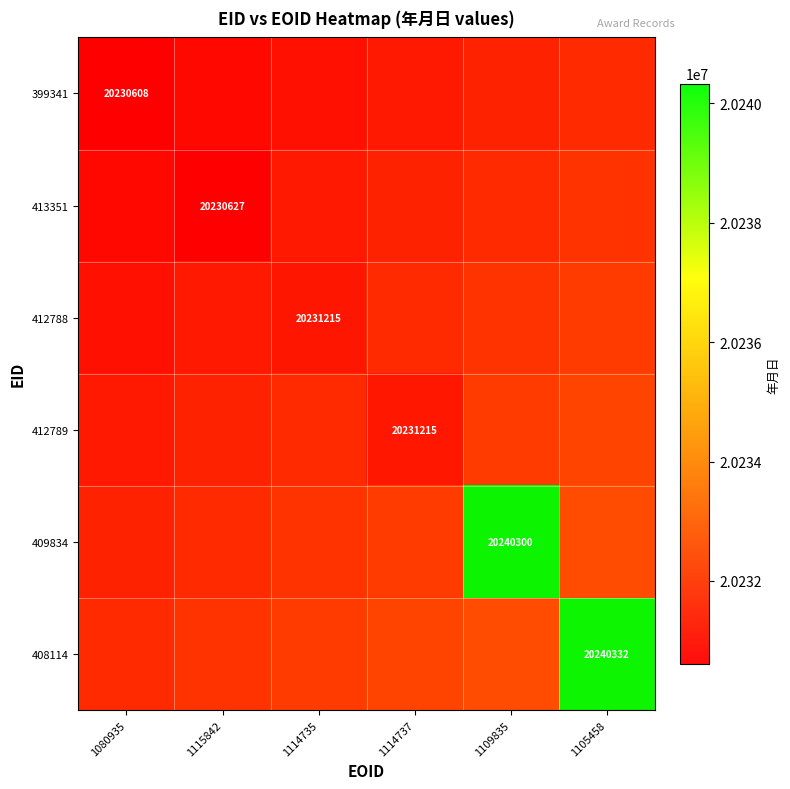

Count the number of data series in this chart.

6